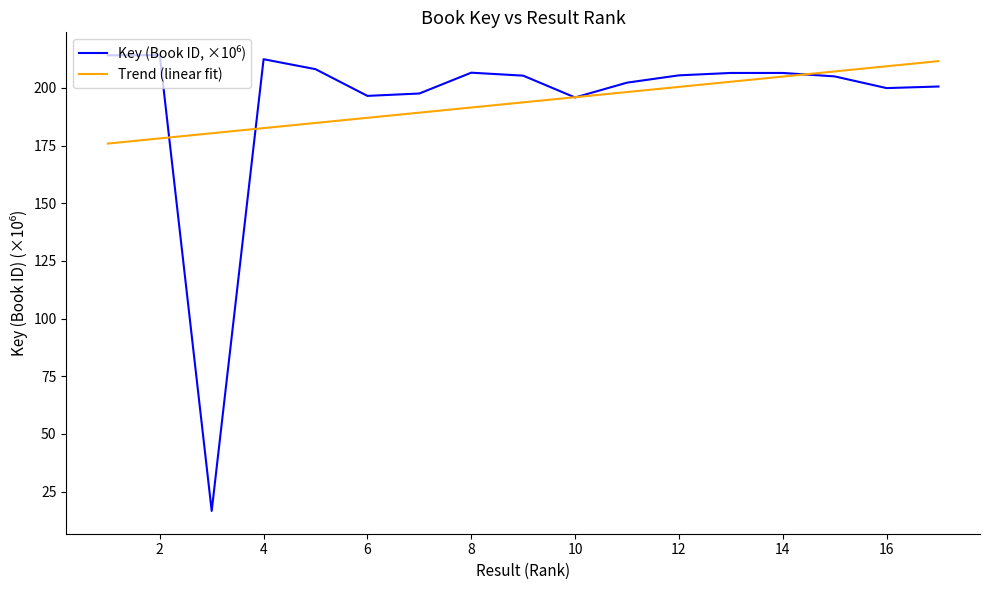

What is the minimum value shown in the chart?

16.6